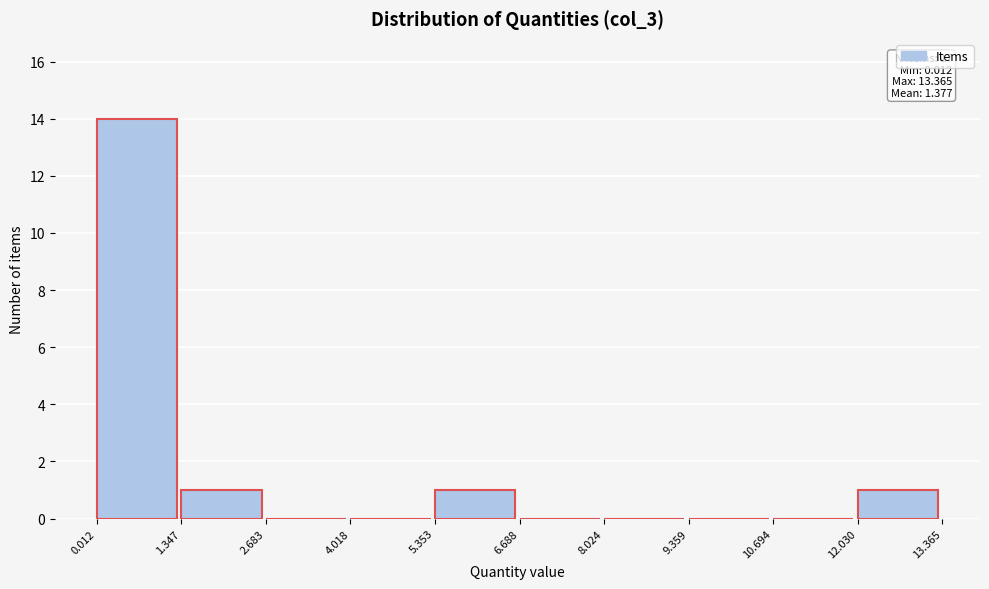

Over which range of the x-axis is the bar tallest?

0.012 to 1.347